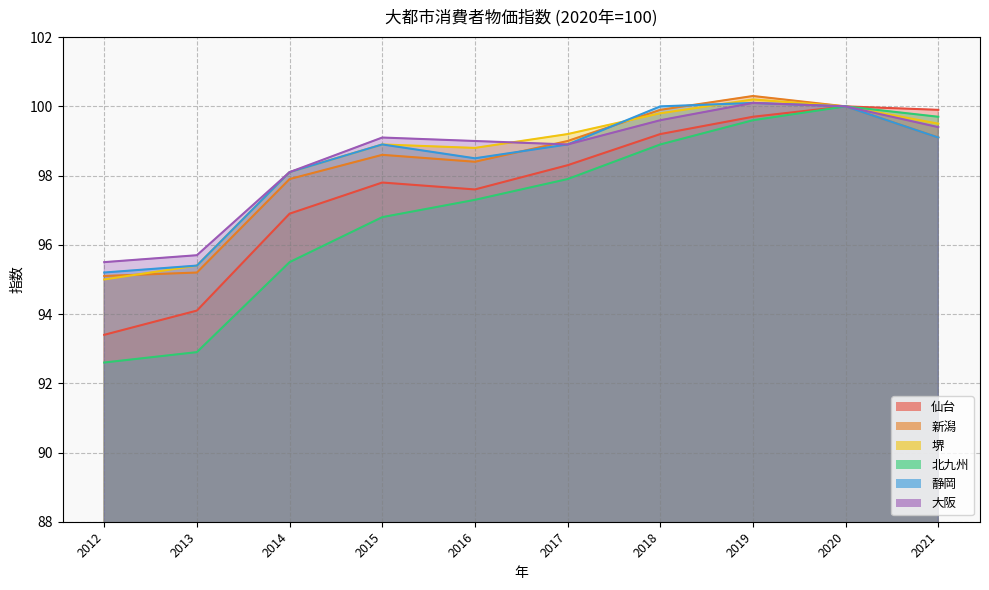

What is the difference between the maximum and minimum values in the 新潟 series?

5.2